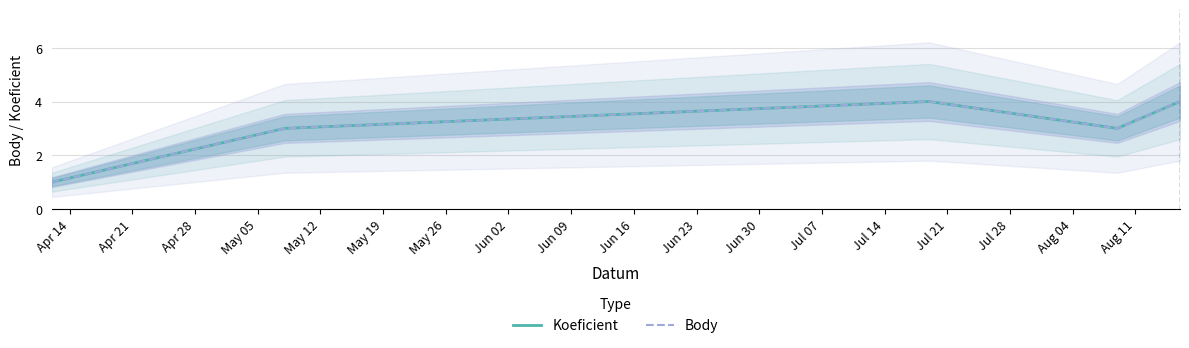

In Koeficient, how many points are lower than both neighbors (excluding endpoints)?

1